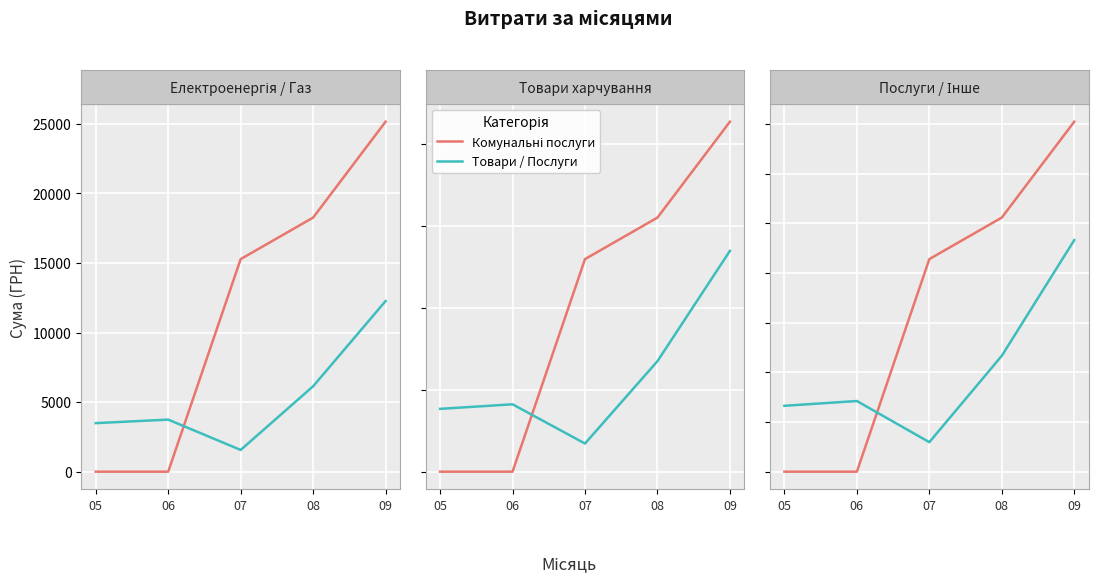

What is the value of the Товари / Послуги point at the 1st from the left?

3315.3